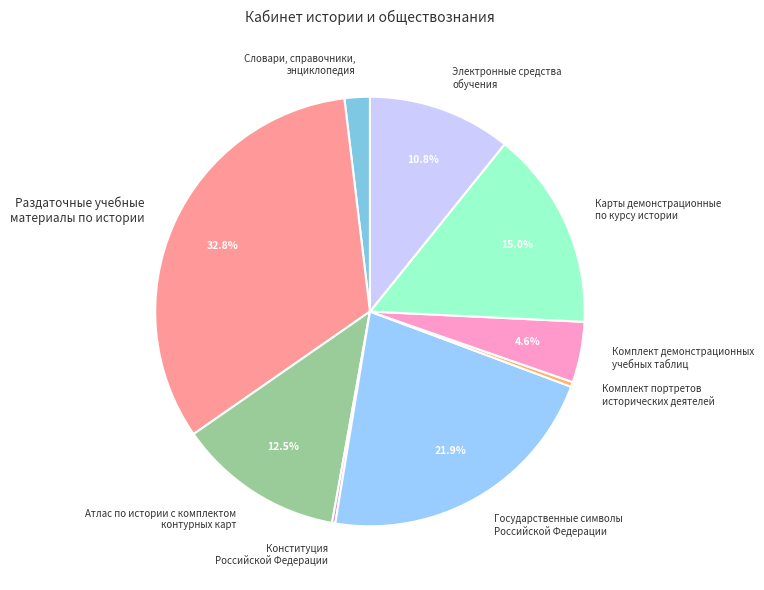

What percentage is NOT represented by Государственные символы Российской Федерации?

78.1%